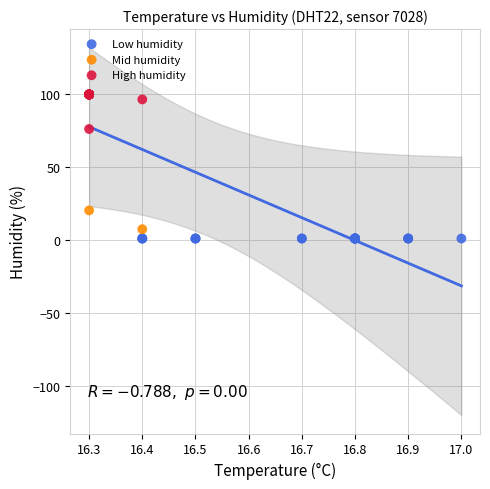

Which series contains the highest Y value?

High humidity